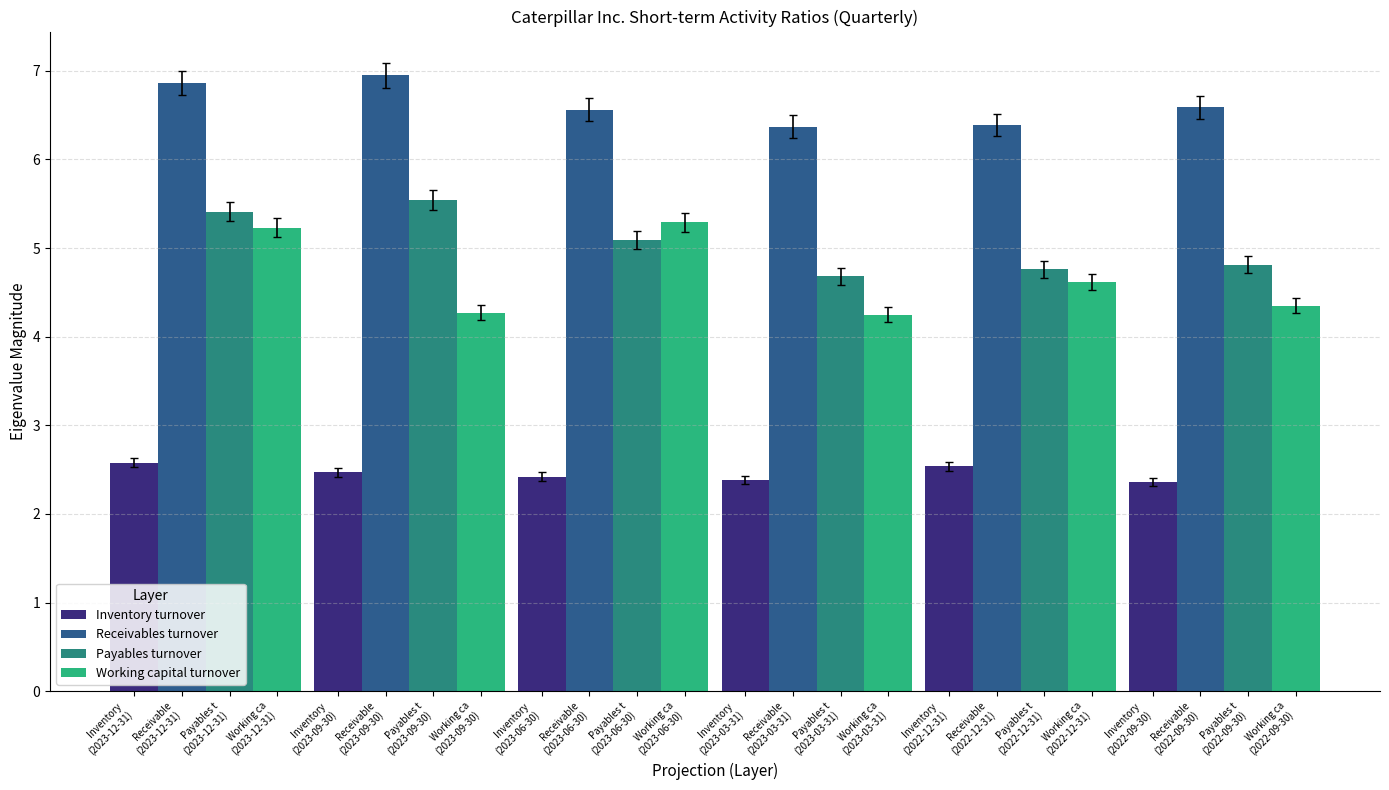

The Payables turnover series shows 1.1 at Payables t
(2023-12-31). True or false?

False